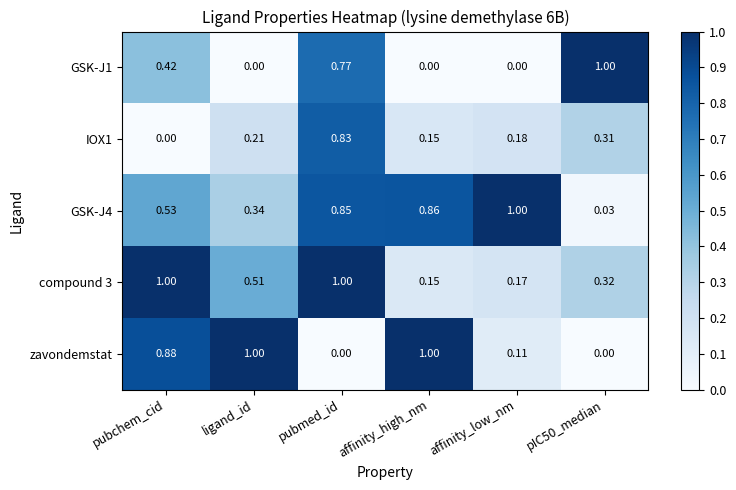

At which category is the sum across all series the highest?

pubmed_id